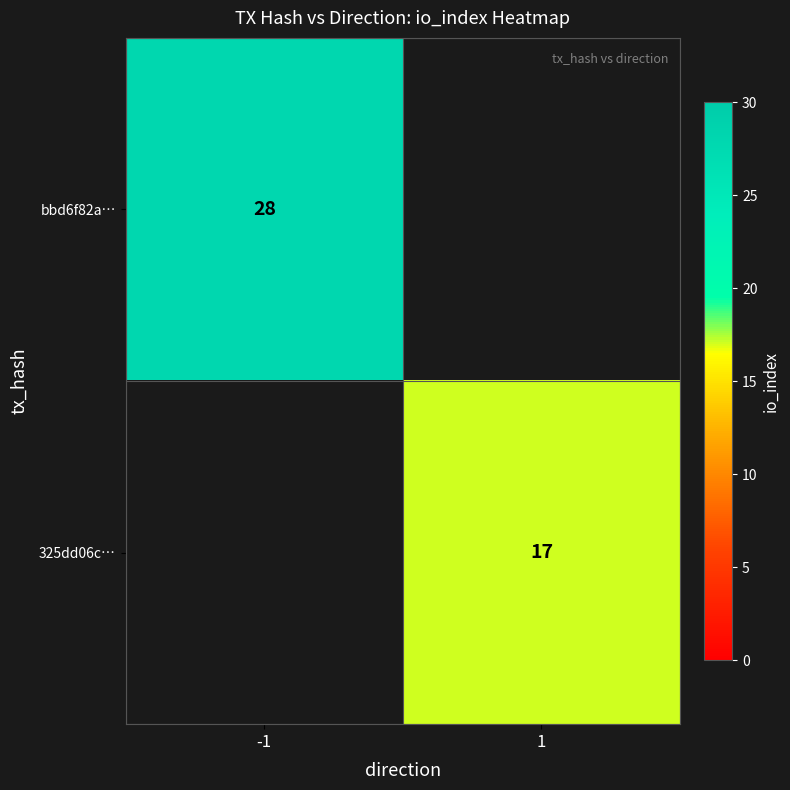

How many data points does each series have?

2